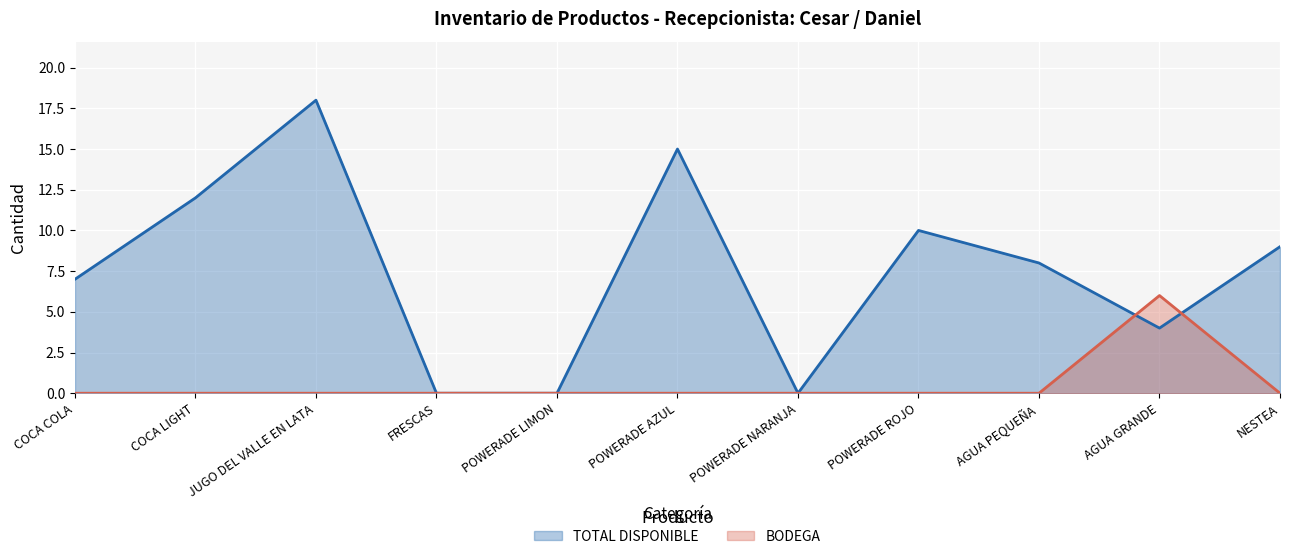

What is the maximum value for TOTAL DISPONIBLE?

18